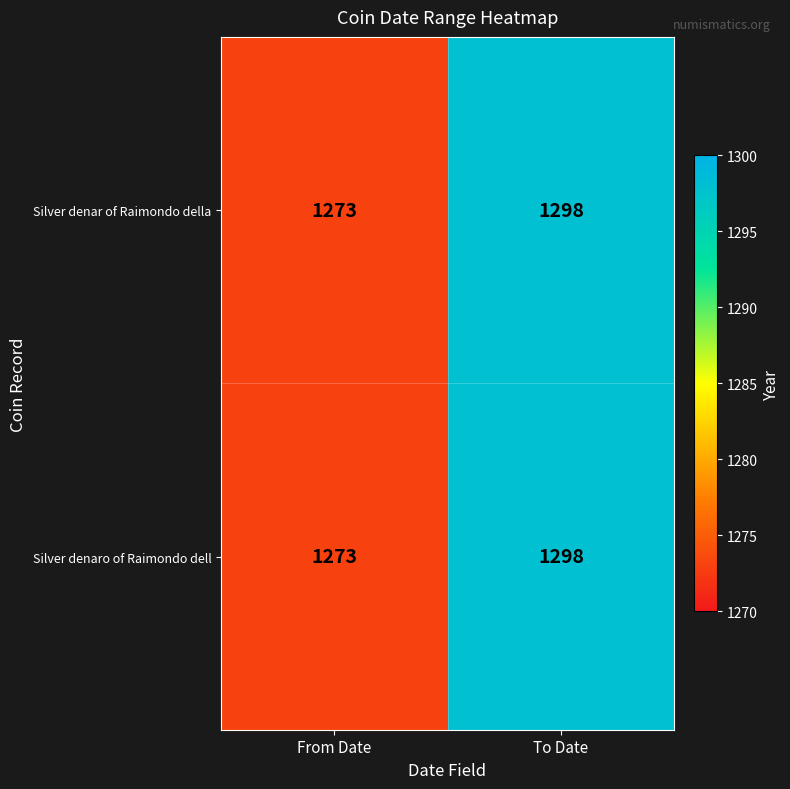

What is the greatest value displayed?

1298